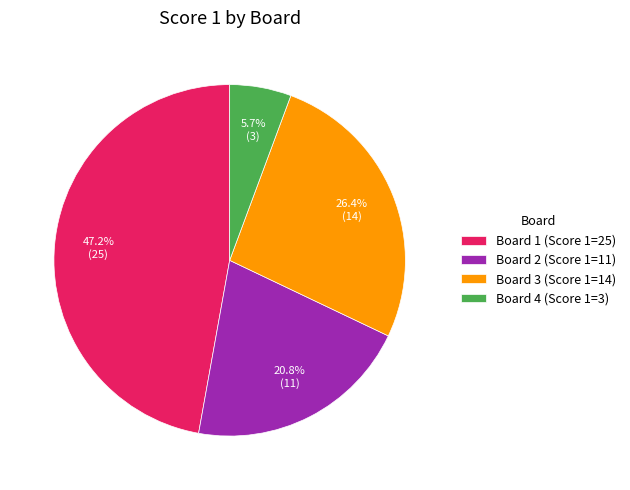

To the nearest percent, what is the average slice percentage?

25%